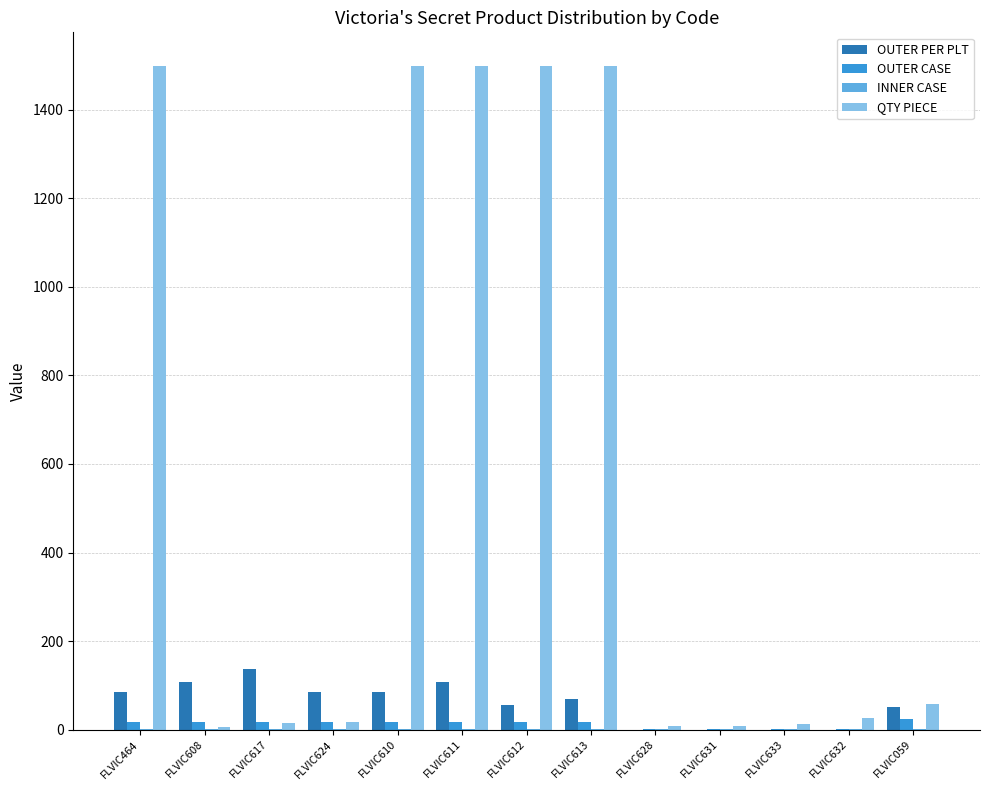

What is the maximum value for QTY PIECE?

1500